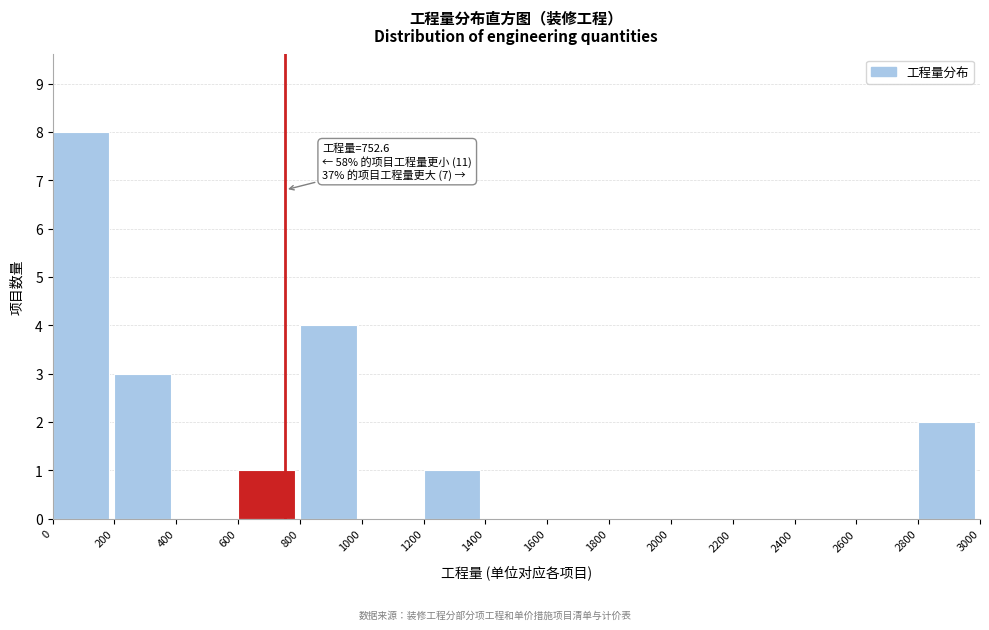

Which range on the x-axis has the tallest bar?

0 to 200